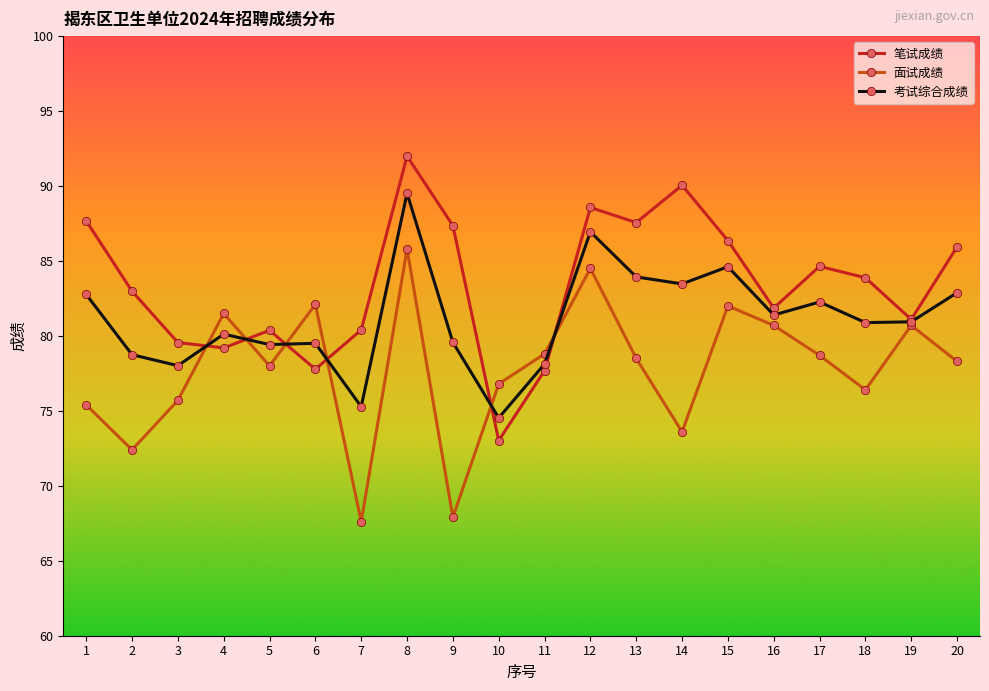

At how many categories does at least one series exceed 80?

17